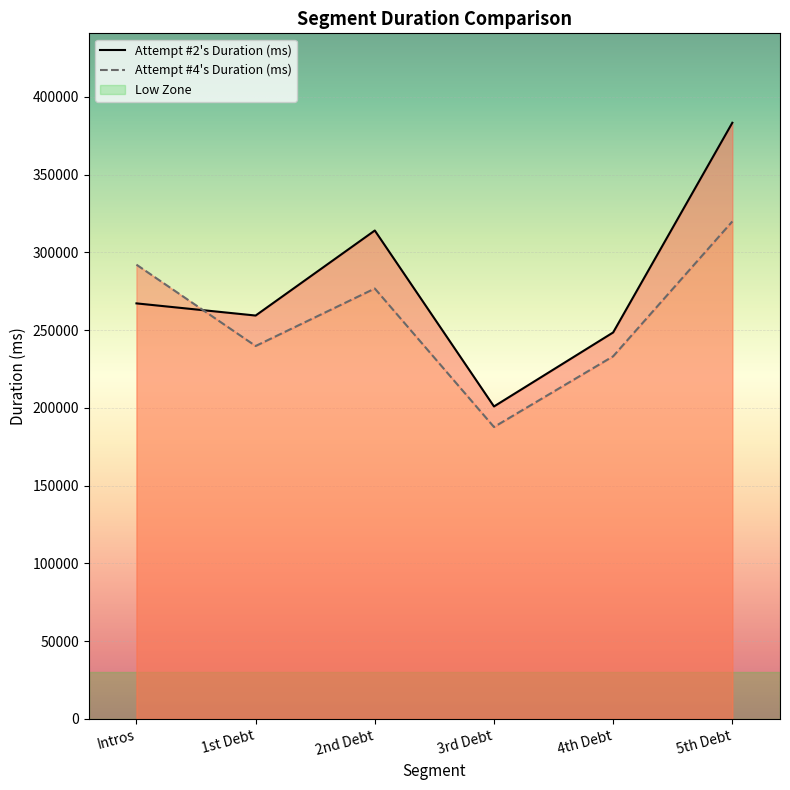

In Attempt #2's Duration (ms), how many points are higher than both neighbors (excluding endpoints)?

1